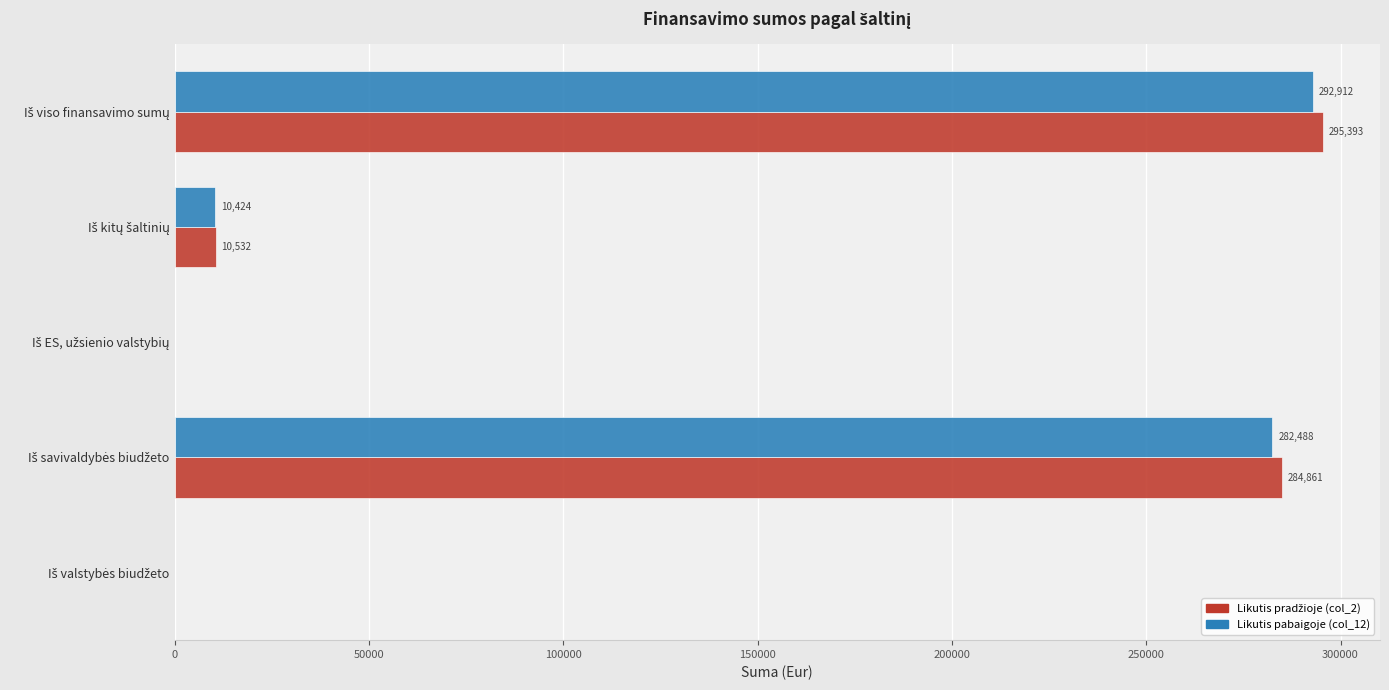

What is the maximum value for Likutis pabaigoje (col_12)?

292911.9